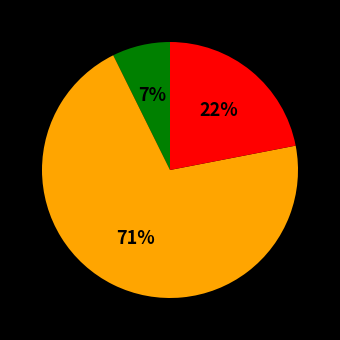

To the nearest percent, what is the average slice percentage?

33%